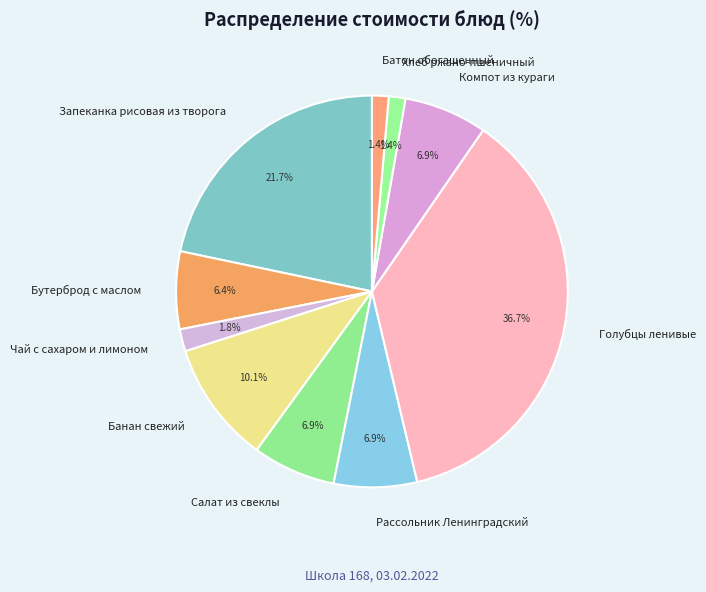

Count the number of slices in the pie.

10